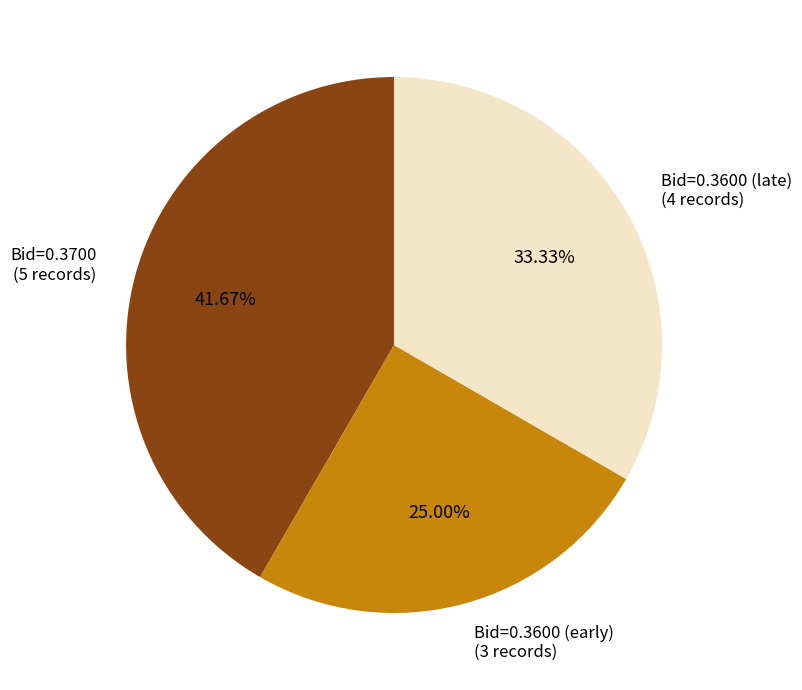

Does any single category account for the majority?

No